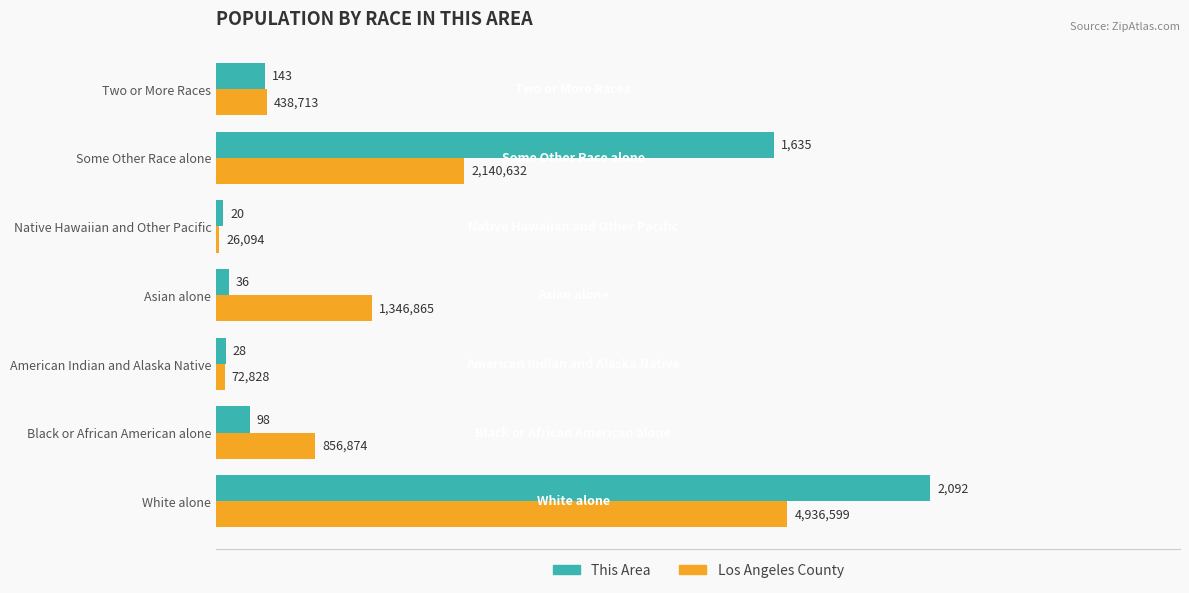

Which series has the largest total across all categories?

This Area